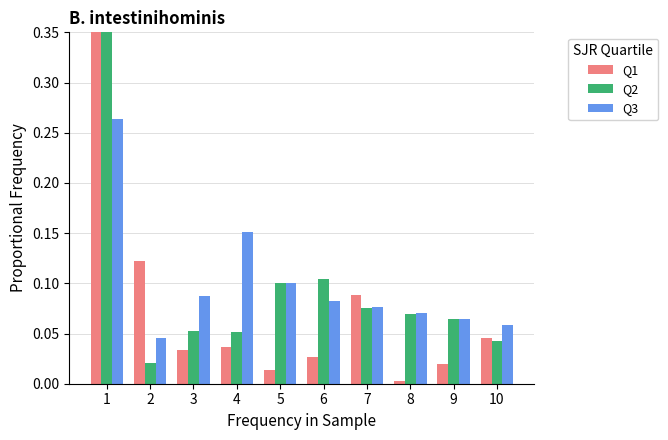

The Q2 series shows 0.1 at 6. True or false?

True